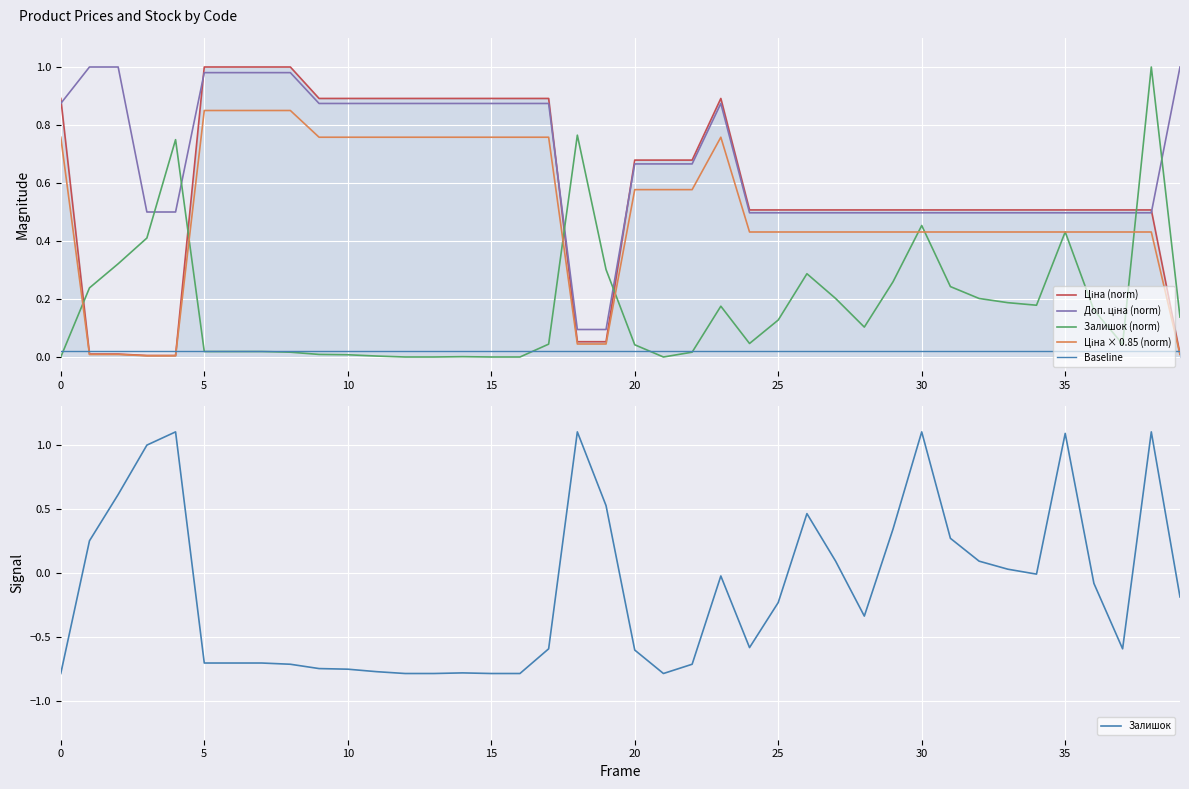

What is the spread (max minus min) of values at 9?

1.6